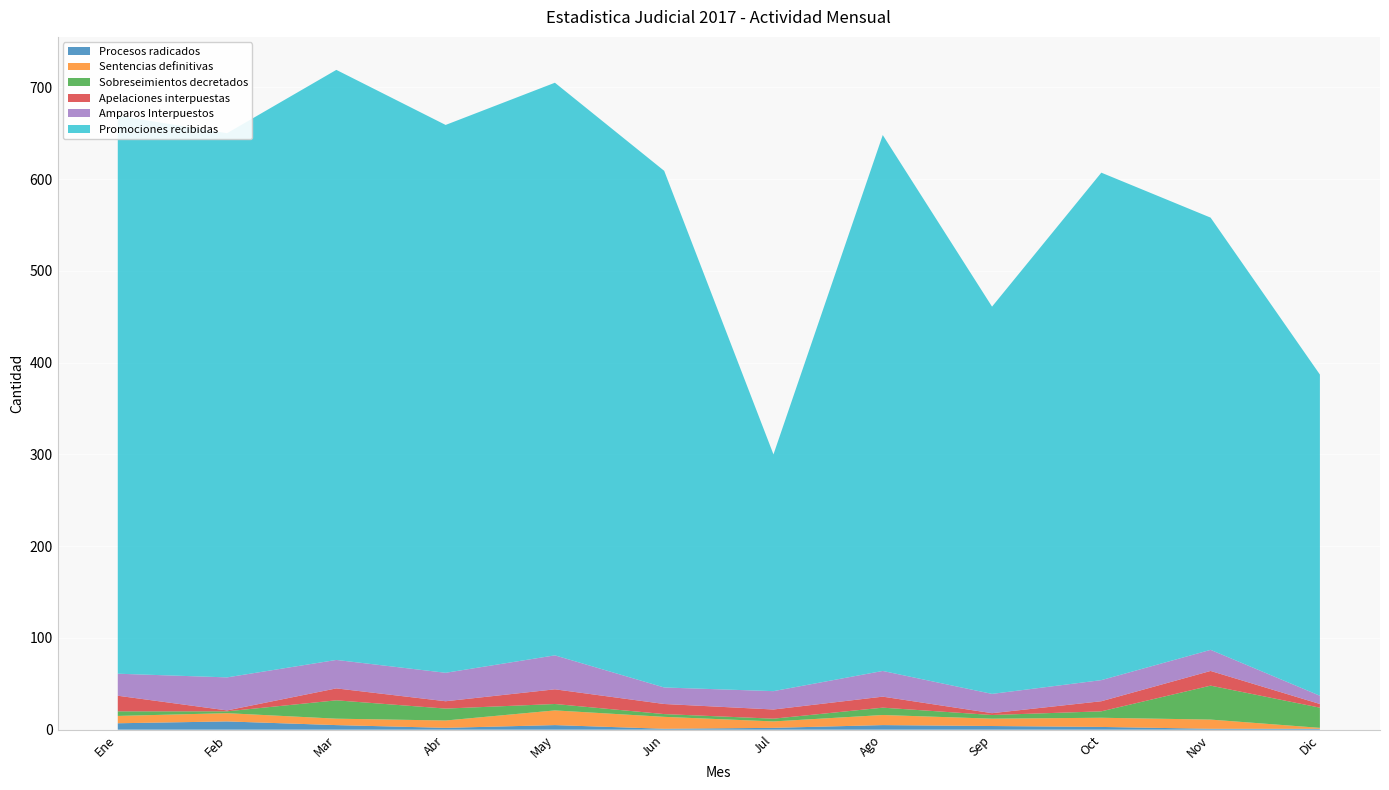

Reading right to left, transcribe all the data shown in this chart.

Procesos radicados: 1	1	3	4	5	2	1	5	2	5	9	7
Sentencias definitivas: 1	10	10	8	11	7	13	16	8	7	9	8
Sobreseimientos decretados: 22	37	7	4	8	3	3	7	13	20	2	5
Apelaciones interpuestas: 4	16	11	2	12	10	11	16	8	13	1	17
Amparos Interpuestos: 9	23	23	21	28	20	18	37	31	31	36	24
Promociones recibidas: 350	471	553	422	584	258	563	624	597	643	593	608